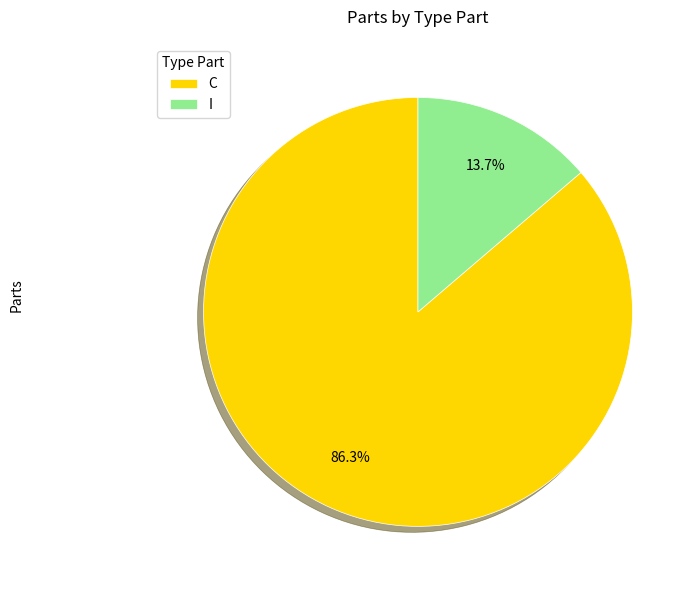

Approximately how many times larger is the value at C compared to I?

6.3